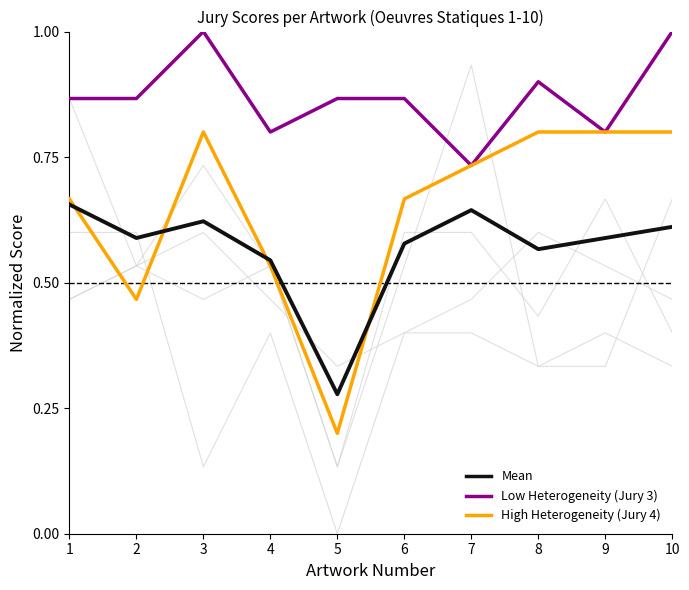

Where is the first local maximum for Jury 4?

3